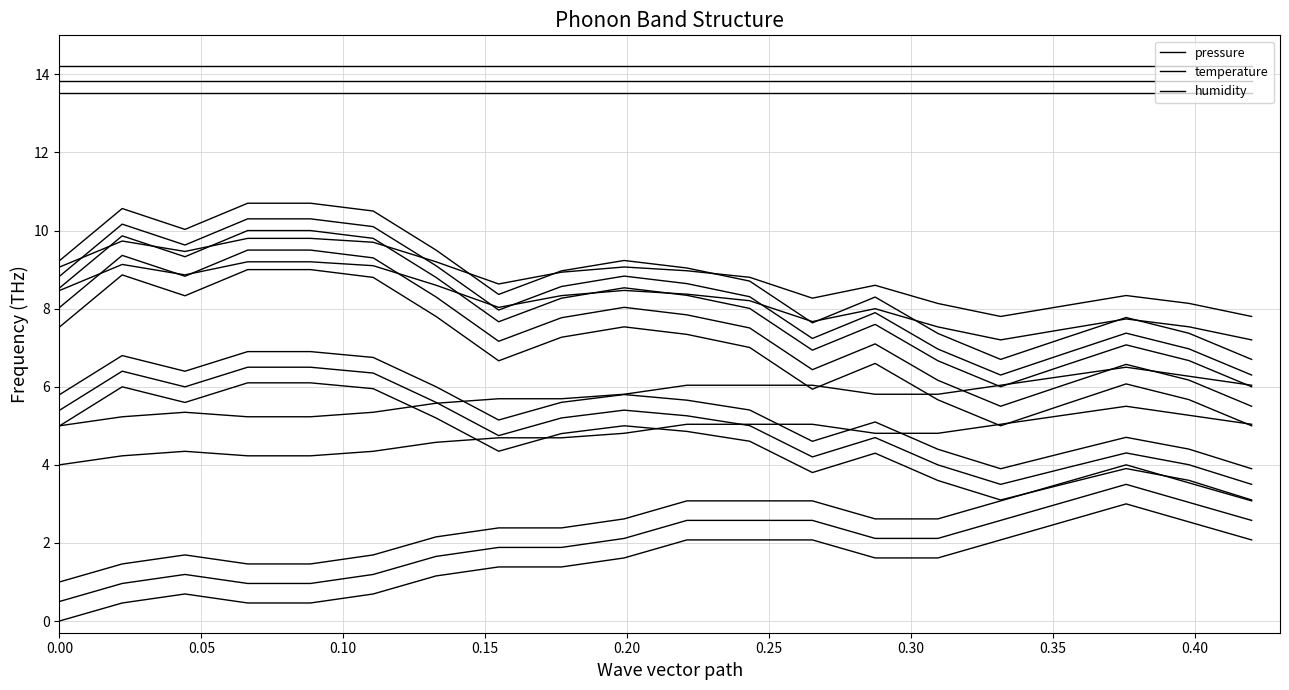

Is it true that temperature equals 0.5 at 0.15?

True